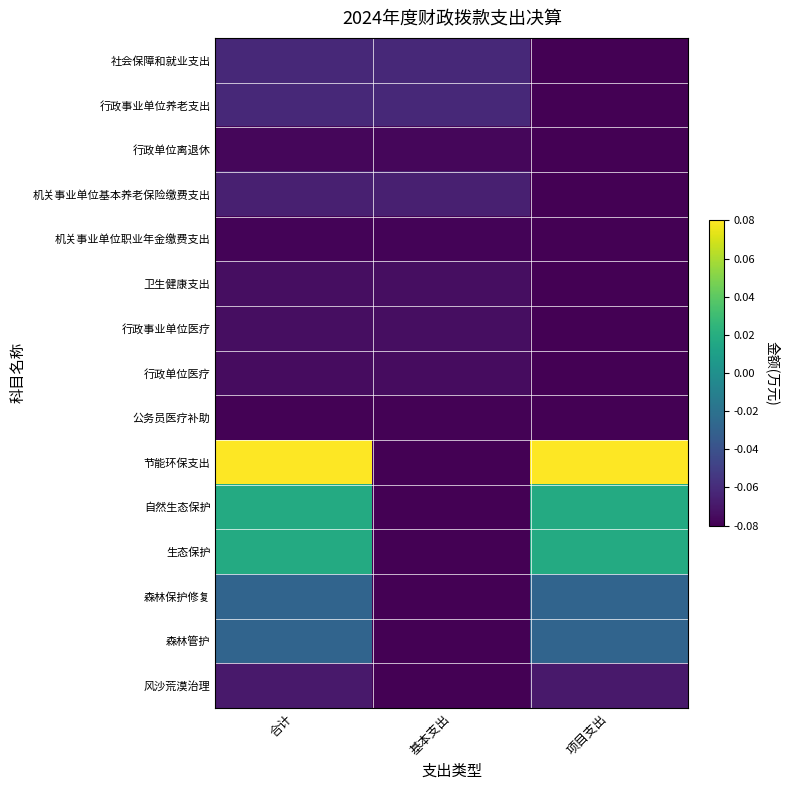

What is the minimum value shown in the chart?

-0.1